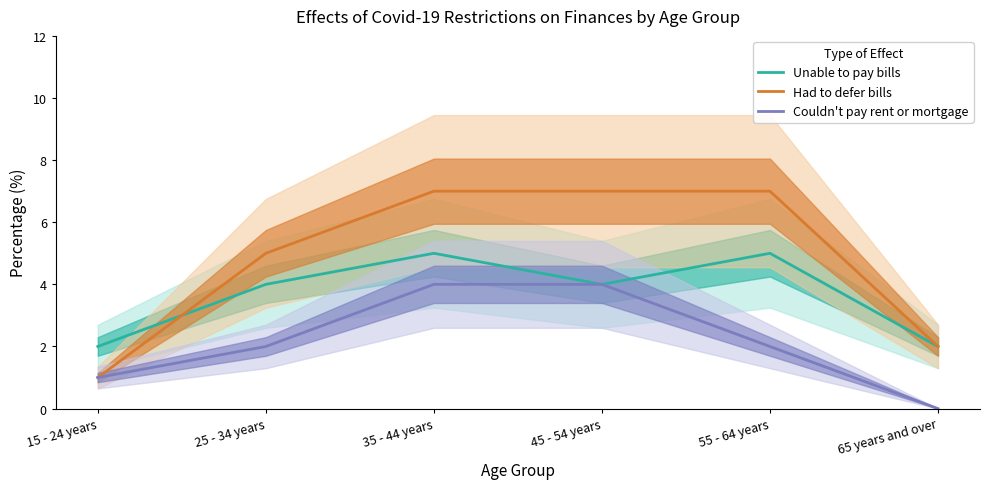

At how many categories does at least one series exceed 3?

4